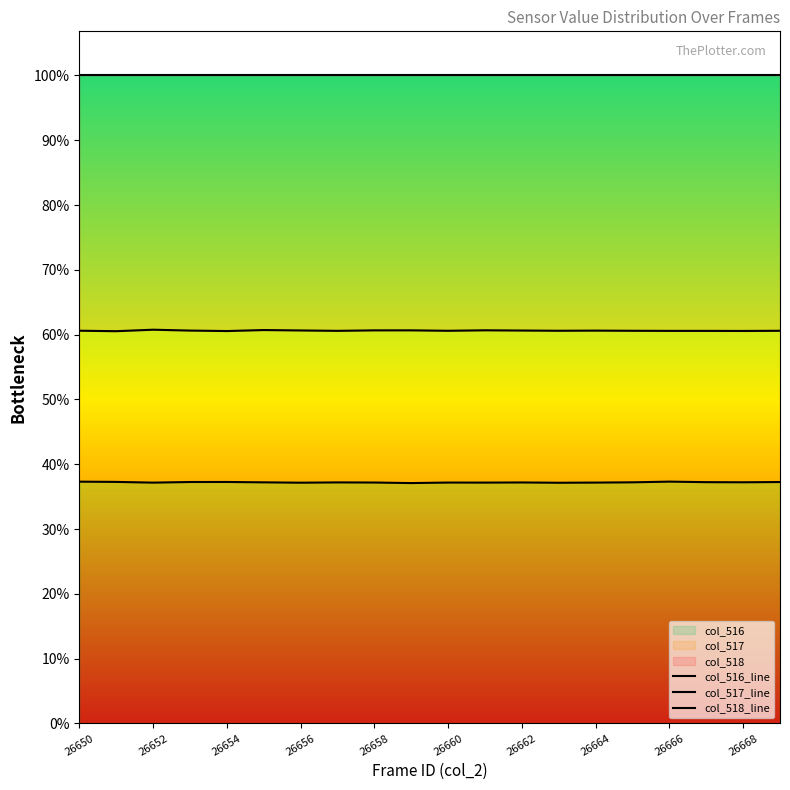

True or false: col_516_line has more than 2 interior local peaks.

True